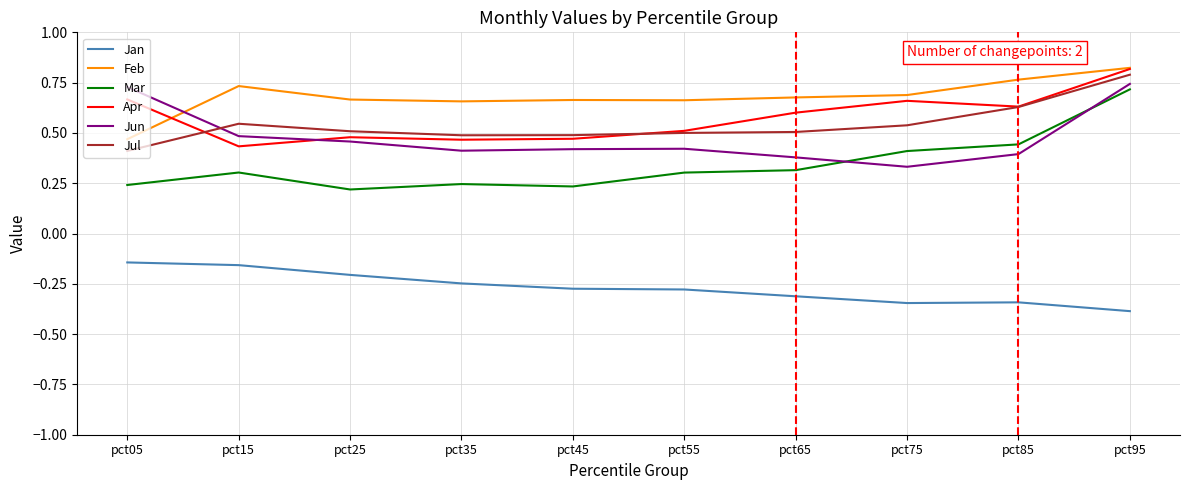

Is it true that Jun equals 0.1 at pct35?

False